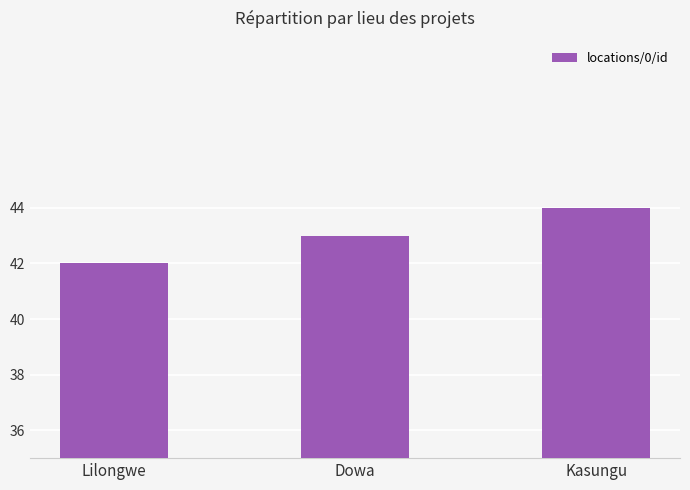

Which category has the lowest value across all series?

Lilongwe